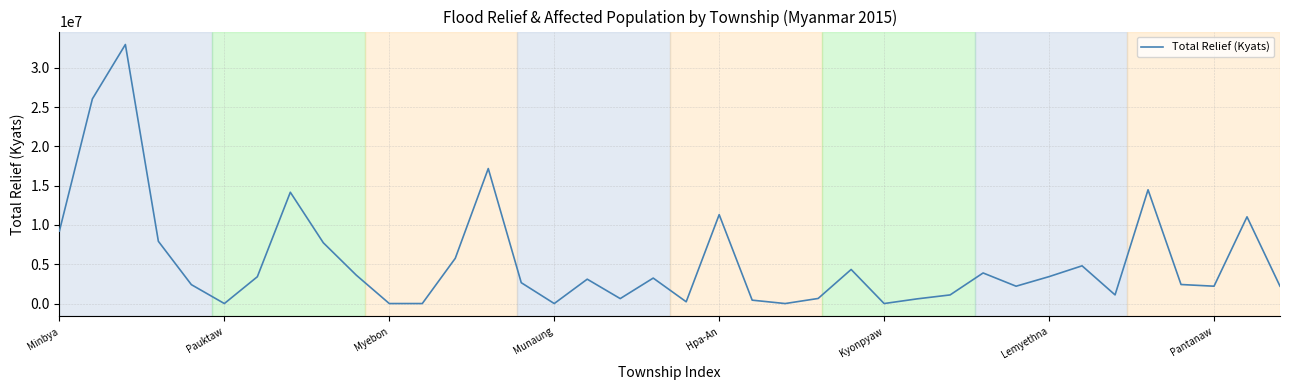

True or false: the data has more than 0 interior local peaks.

True